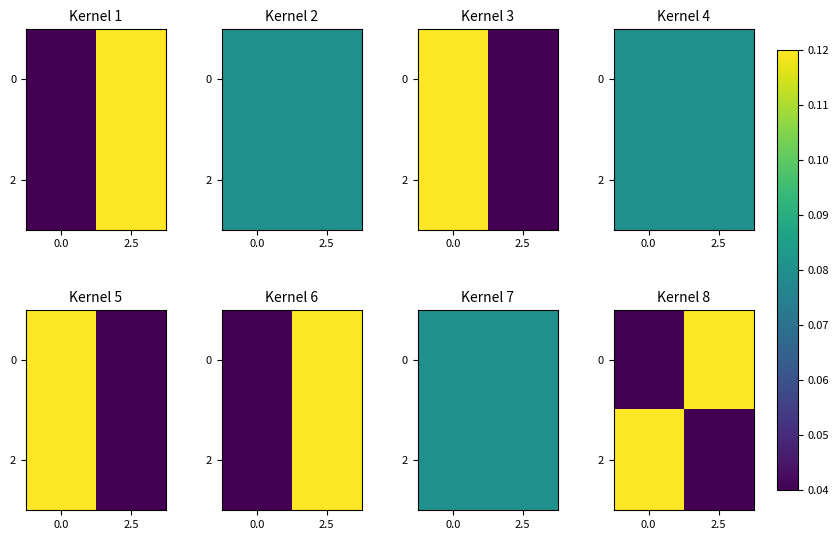

The value of 0 at 2.5 is 0.2. True or false?

False